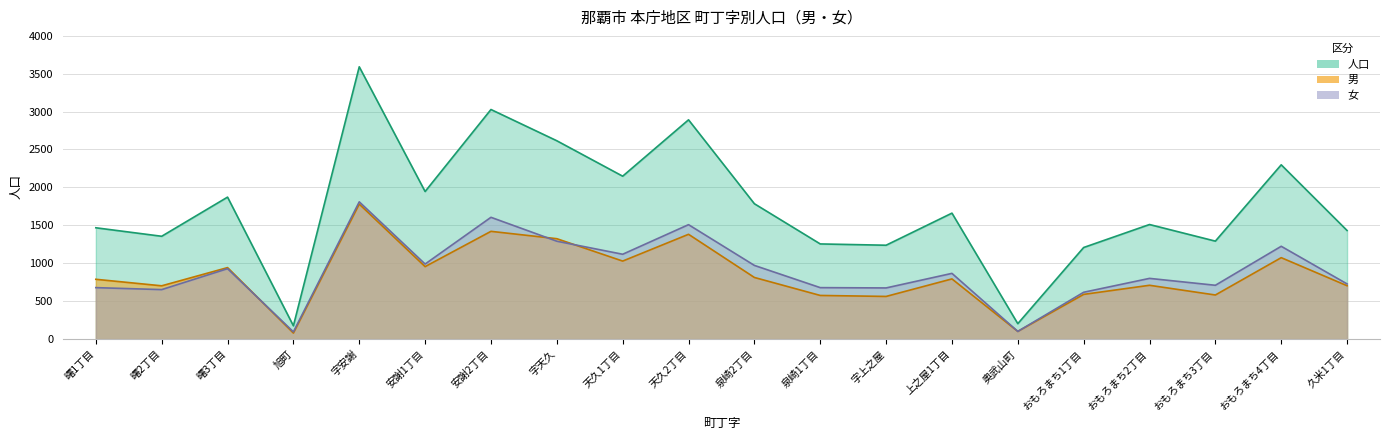

How many values in the 女 series are below 867?

10